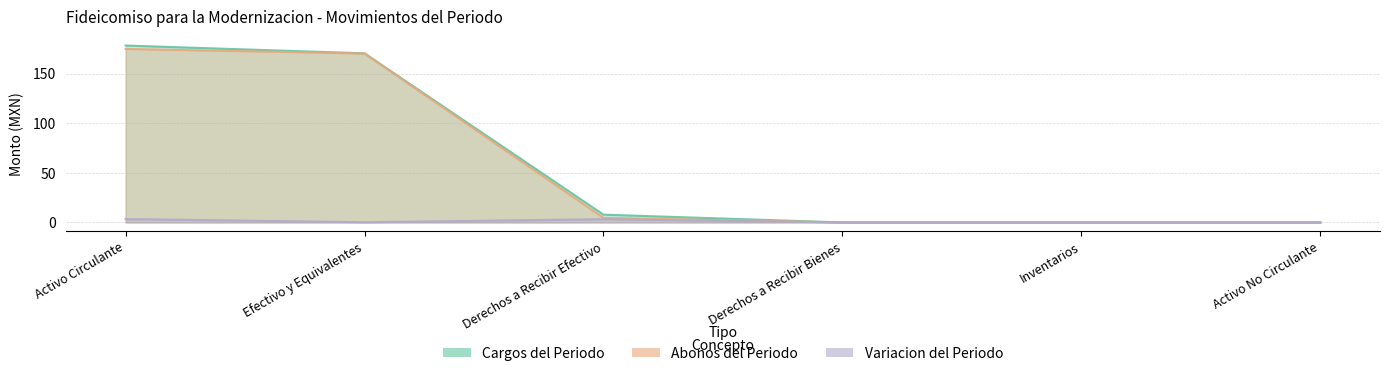

Does the chart display data point markers on the line(s)?

No